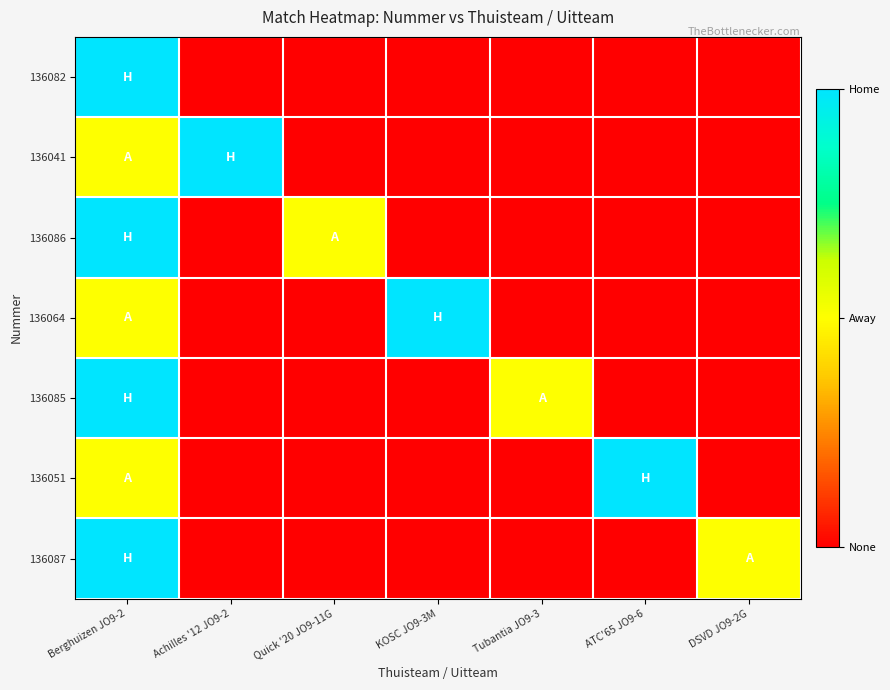

Reading left to right, transcribe all the data shown in this chart.

136082: Berghuizen JO9-2=2	Achilles '12 JO9-2=0	Quick '20 JO9-11G=0	KOSC JO9-3M=0	Tubantia JO9-3=0	ATC'65 JO9-6=0	DSVD JO9-2G=0
136041: Berghuizen JO9-2=1	Achilles '12 JO9-2=2	Quick '20 JO9-11G=0	KOSC JO9-3M=0	Tubantia JO9-3=0	ATC'65 JO9-6=0	DSVD JO9-2G=0
136086: Berghuizen JO9-2=2	Achilles '12 JO9-2=0	Quick '20 JO9-11G=1	KOSC JO9-3M=0	Tubantia JO9-3=0	ATC'65 JO9-6=0	DSVD JO9-2G=0
136064: Berghuizen JO9-2=1	Achilles '12 JO9-2=0	Quick '20 JO9-11G=0	KOSC JO9-3M=2	Tubantia JO9-3=0	ATC'65 JO9-6=0	DSVD JO9-2G=0
136085: Berghuizen JO9-2=2	Achilles '12 JO9-2=0	Quick '20 JO9-11G=0	KOSC JO9-3M=0	Tubantia JO9-3=1	ATC'65 JO9-6=0	DSVD JO9-2G=0
136051: Berghuizen JO9-2=1	Achilles '12 JO9-2=0	Quick '20 JO9-11G=0	KOSC JO9-3M=0	Tubantia JO9-3=0	ATC'65 JO9-6=2	DSVD JO9-2G=0
136087: Berghuizen JO9-2=2	Achilles '12 JO9-2=0	Quick '20 JO9-11G=0	KOSC JO9-3M=0	Tubantia JO9-3=0	ATC'65 JO9-6=0	DSVD JO9-2G=1